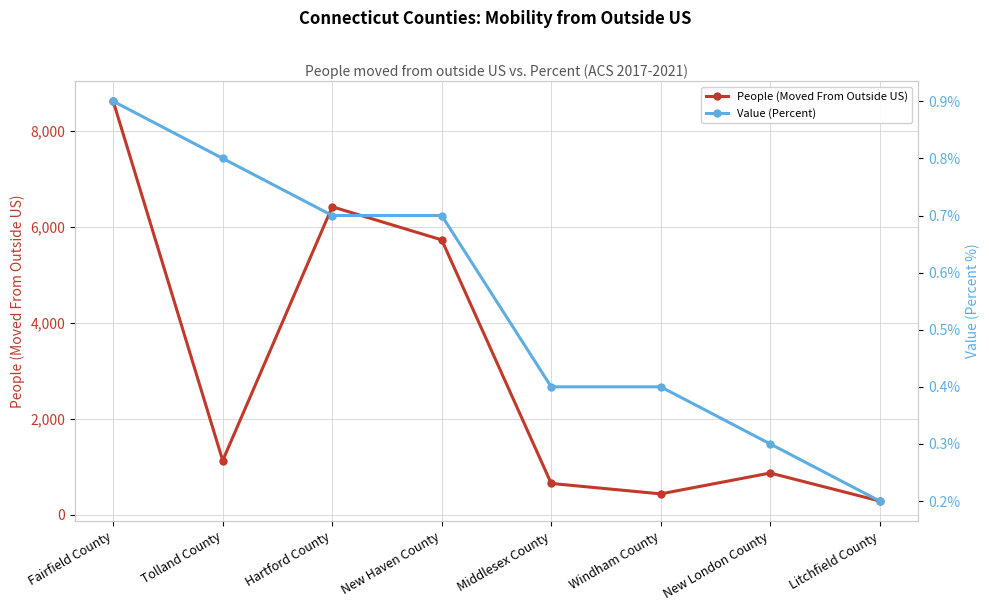

List the series in order of their peak value, lowest first.

Value (Percent), People (Moved From Outside US)